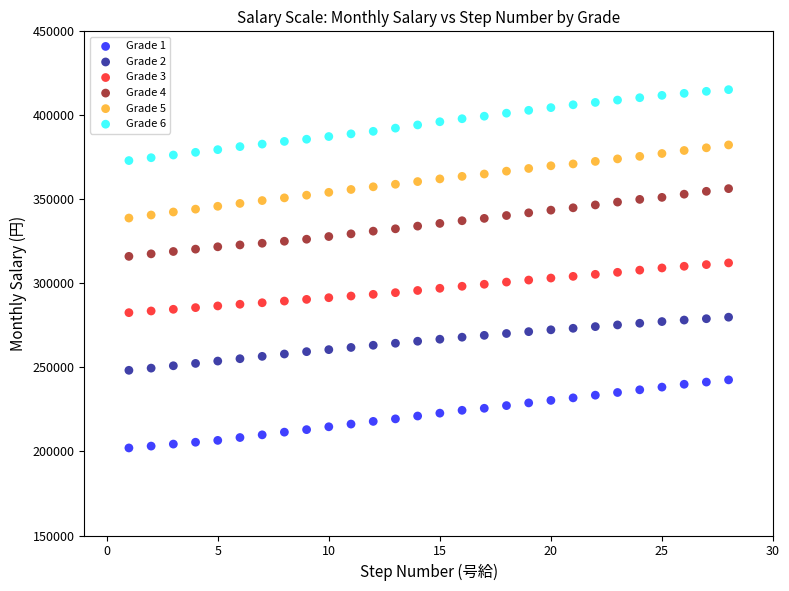

Which series has the widest spread of Y values?

Grade 5